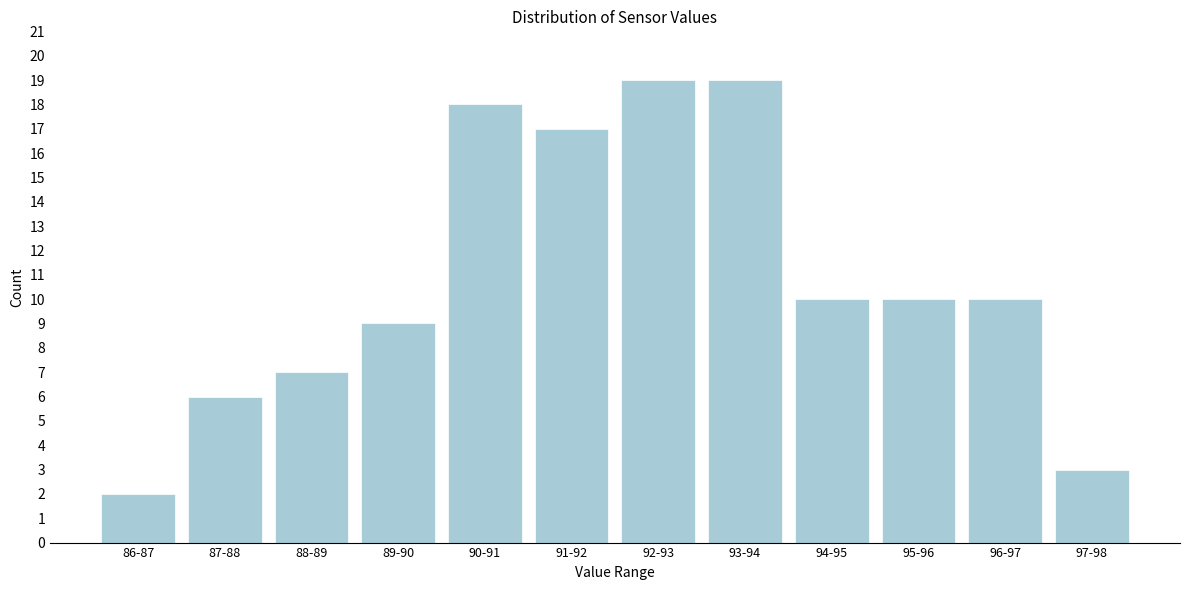

Reading left to right, list all the values displayed in this chart.

86-87=2	87-88=6	88-89=7	89-90=9	90-91=18	91-92=17	92-93=19	93-94=19	94-95=10	95-96=10	96-97=10	97-98=3